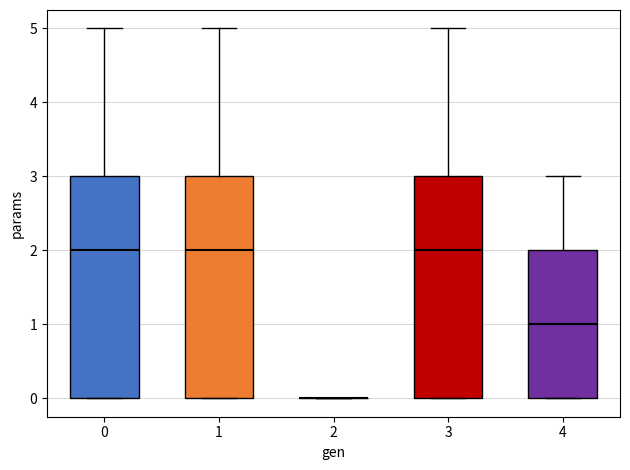

Where is the upper edge of the box at x = 0 on the y-axis? The values are not printed on the chart, so give them approximately, as read against the axis.

3